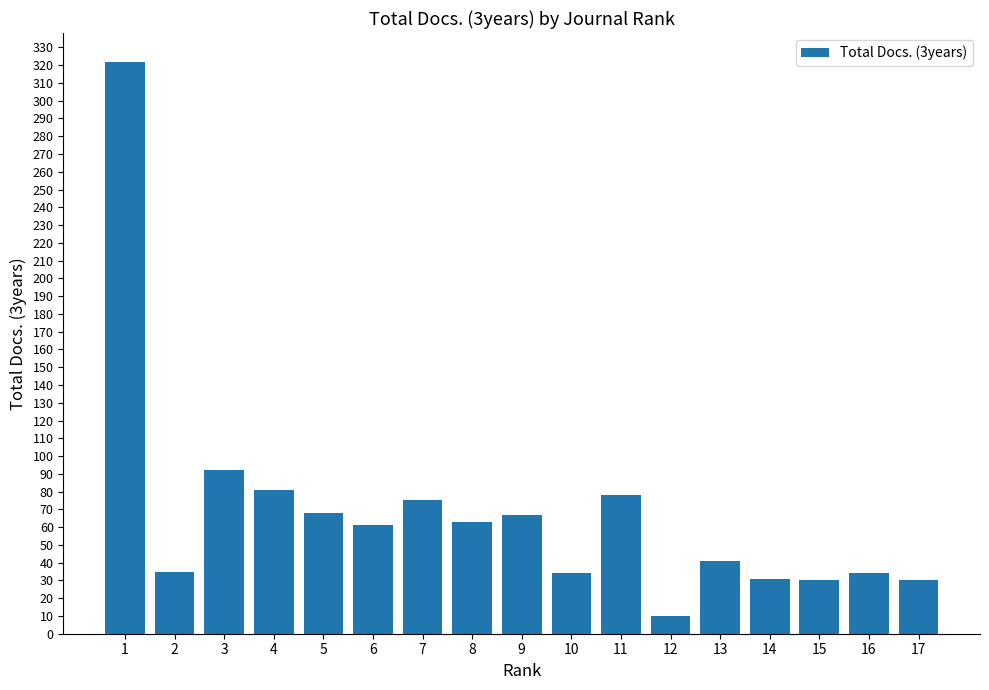

What is the difference between the second highest and minimum values?

82